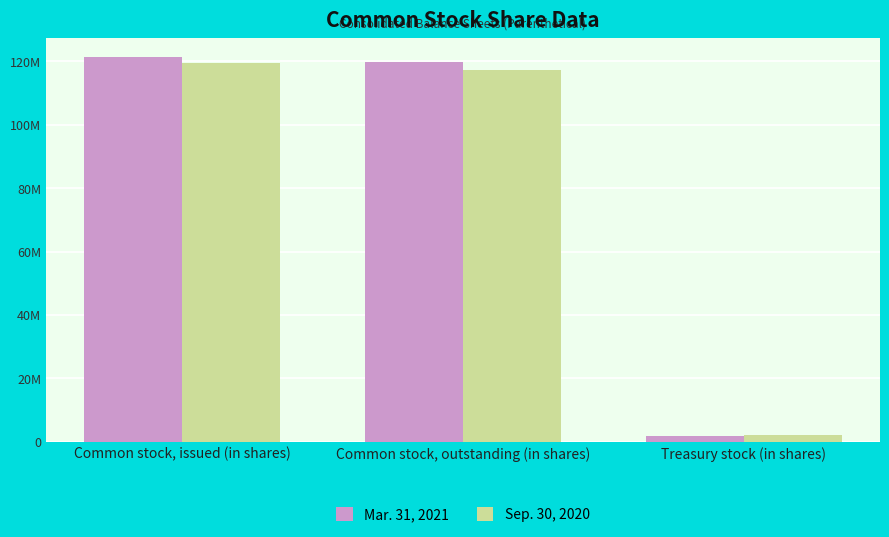

What are all the series names shown in the legend?

Mar. 31, 2021, Sep. 30, 2020